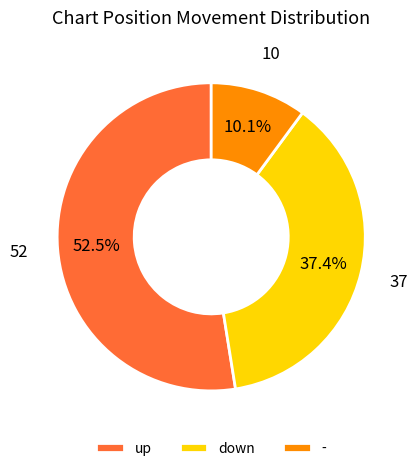

To the nearest percent, what is the average slice percentage?

33%